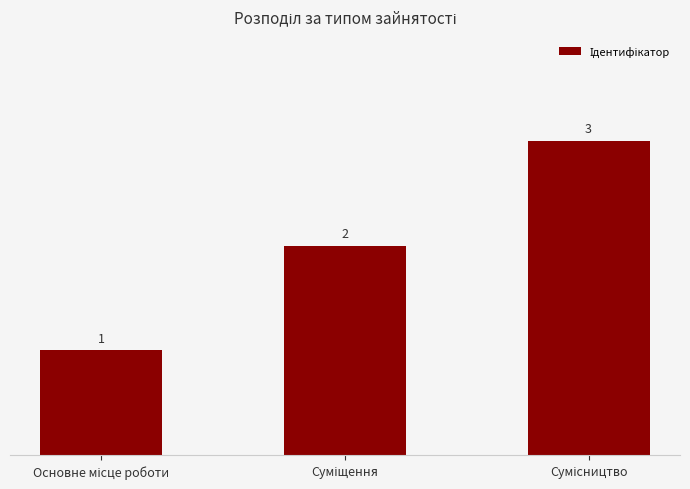

What is the sum of all values?

6